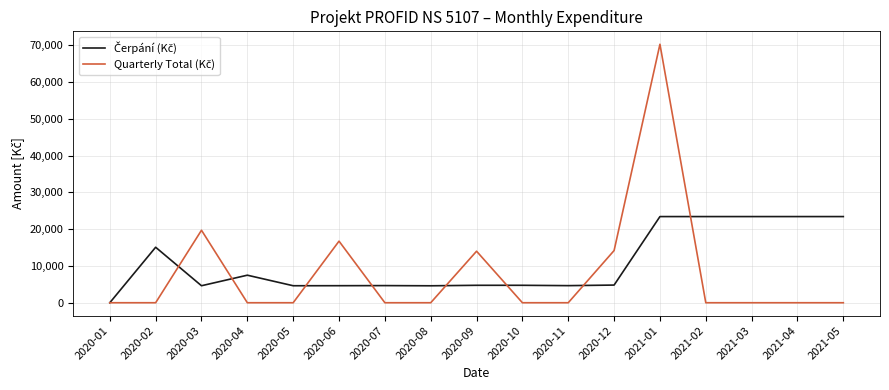

What is the greatest value displayed?

70245.9